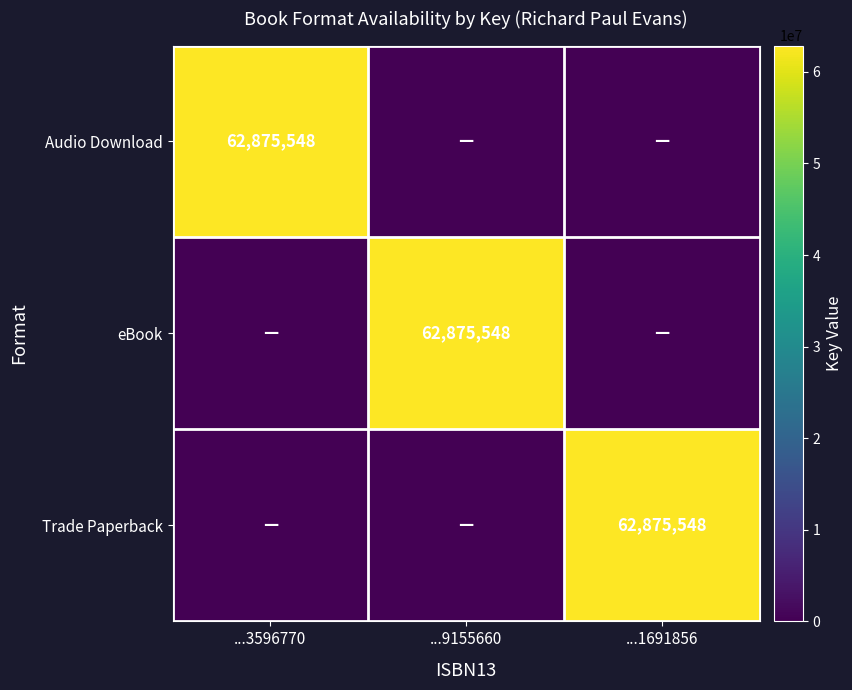

True or false: Audio Download has a value of 90461665 at ...3596770.

False